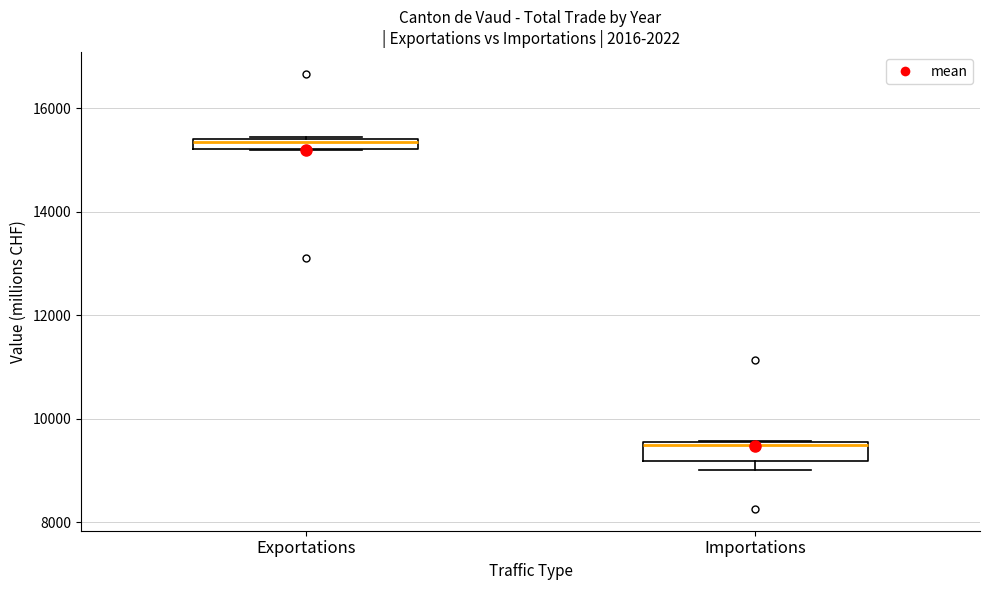

Where is the upper edge of the box for Exportations on the y-axis? The values are not printed on the chart, so give them approximately, as read against the axis.

15400